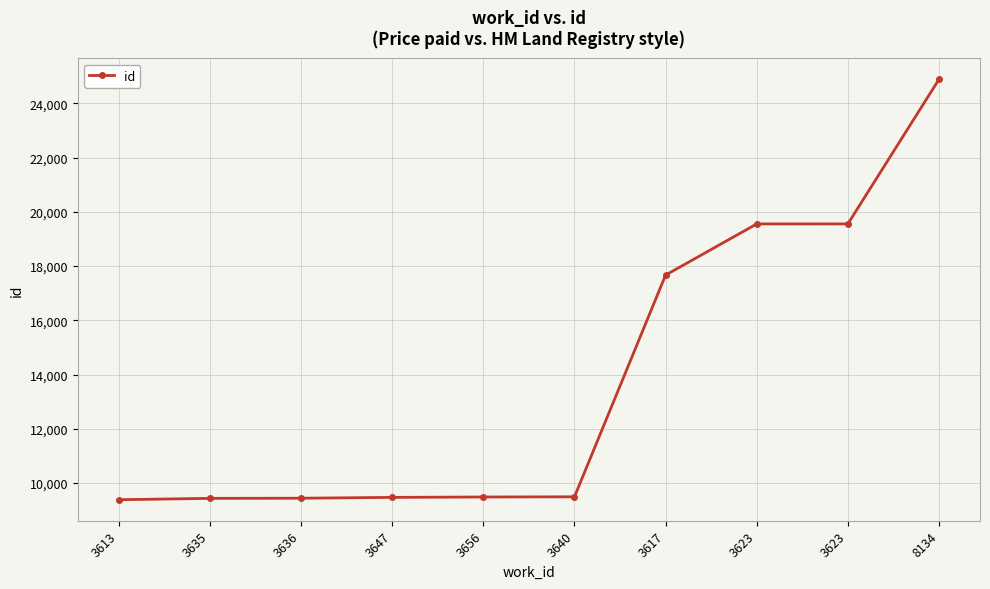

Rank the categories by value from highest to lowest.

8134, 3623, 3623, 3617, 3640, 3656, 3647, 3636, 3635, 3613